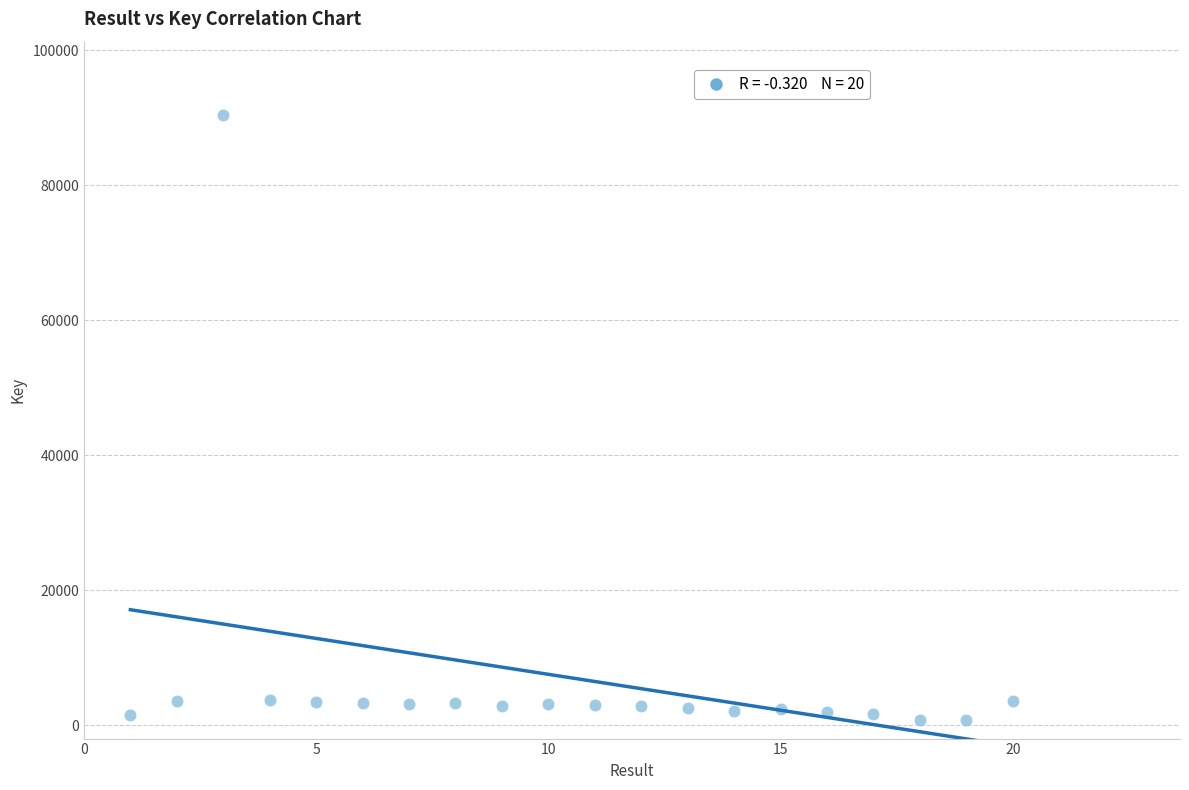

What is the range of X values (max minus min)?

19